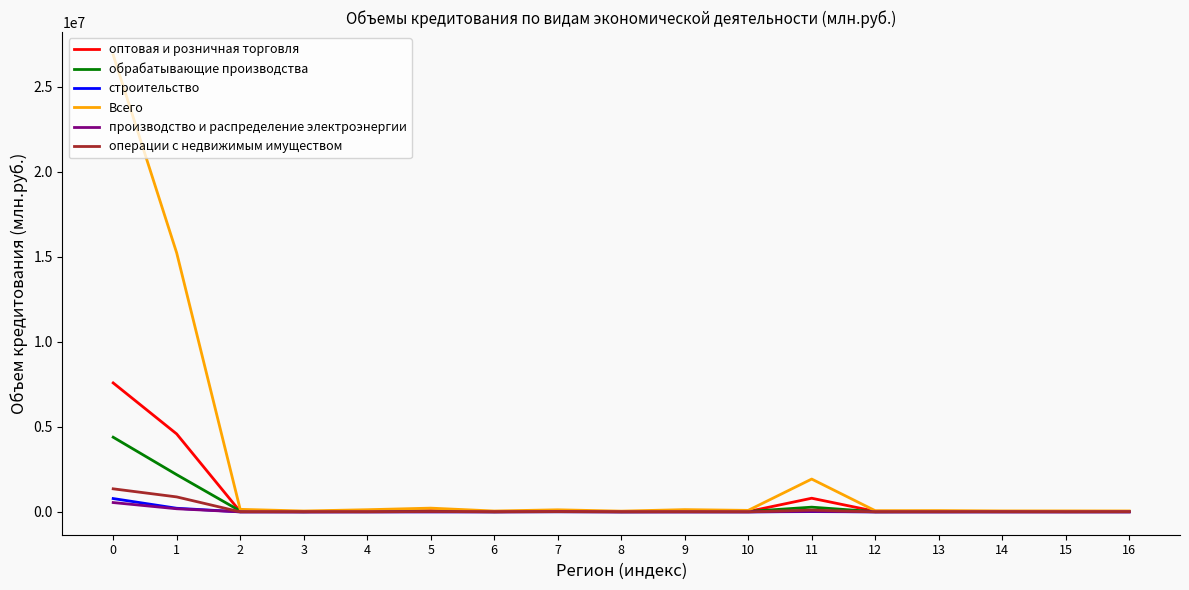

Read the операции с недвижимым имуществом value at 16, to the nearest 100.

1200